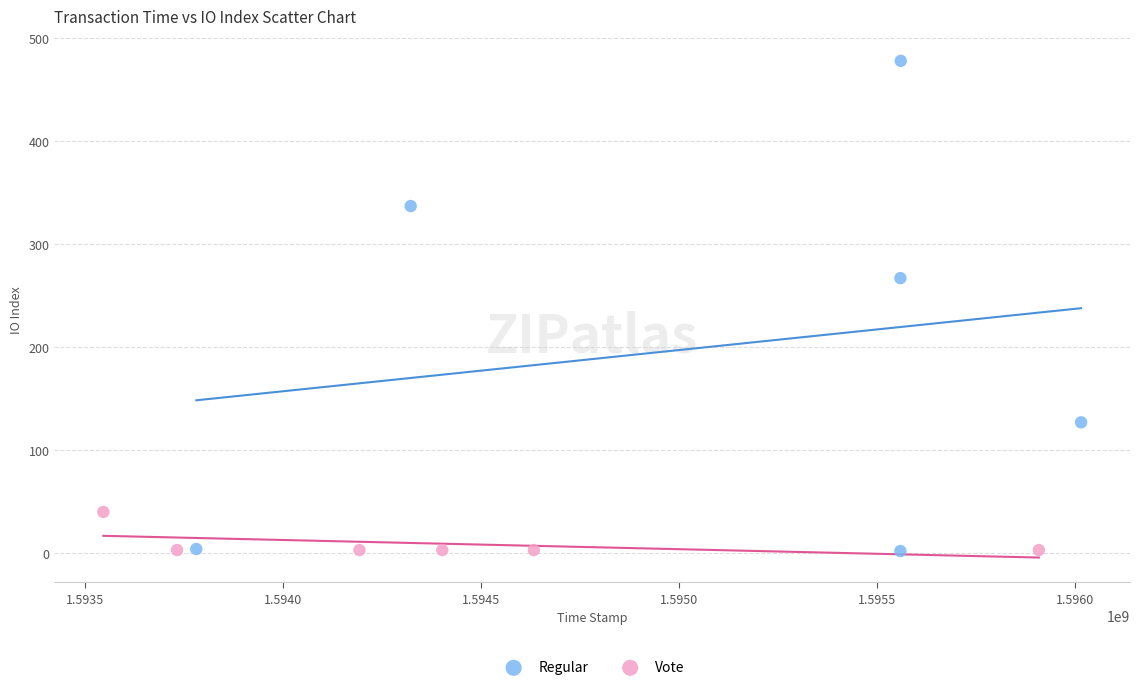

Which series contains the highest Y value?

Regular